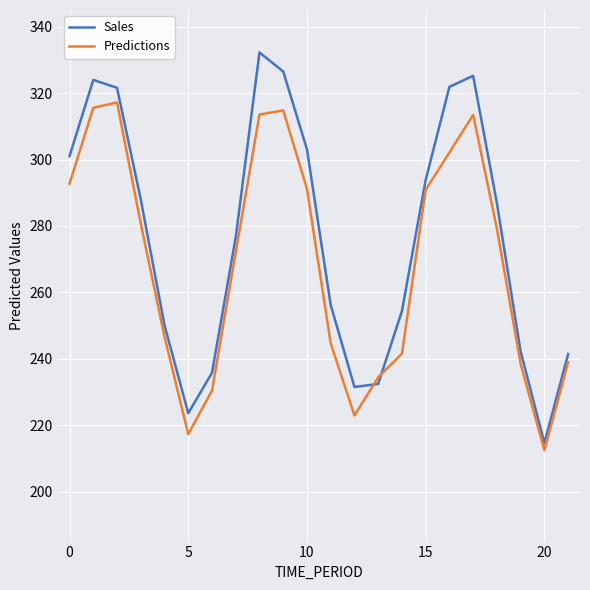

What is the greatest value displayed?

332.2